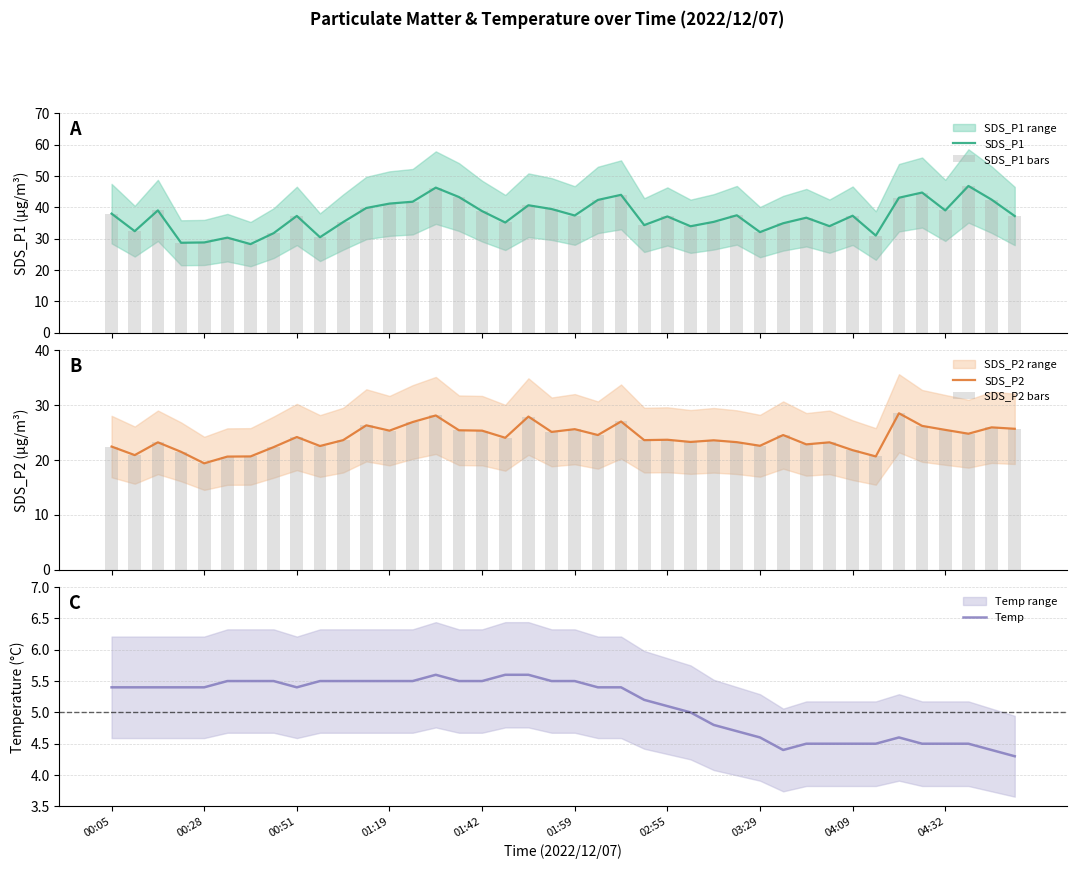

The Temp series shows 6.9 at 04:32. True or false?

False